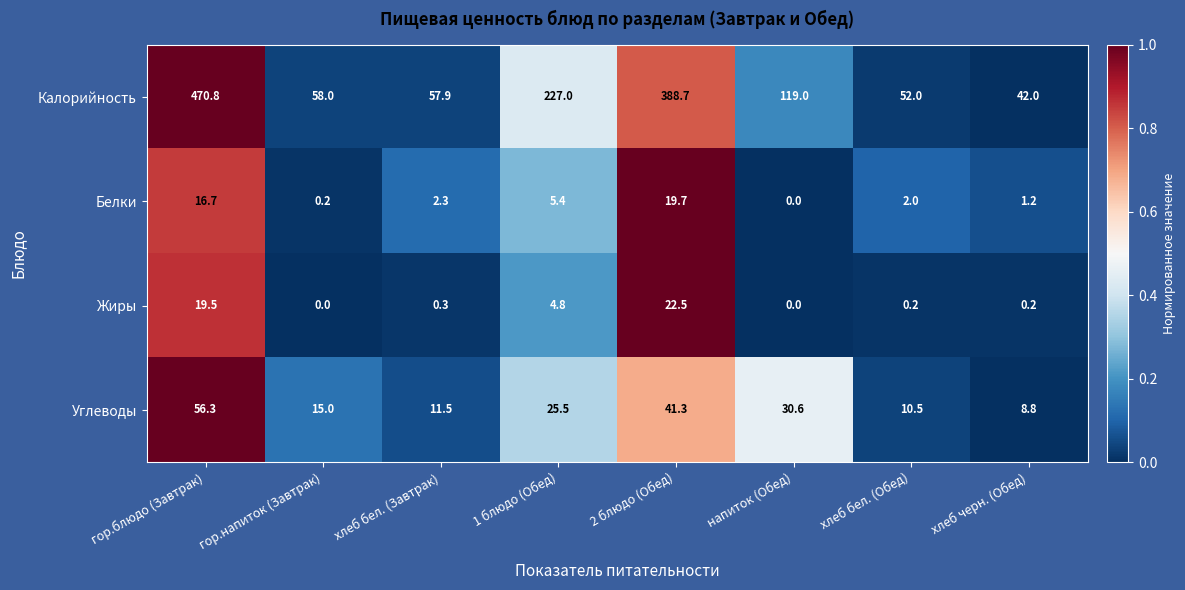

At which label is Белки closest to 9?

1 блюдо (Обед)